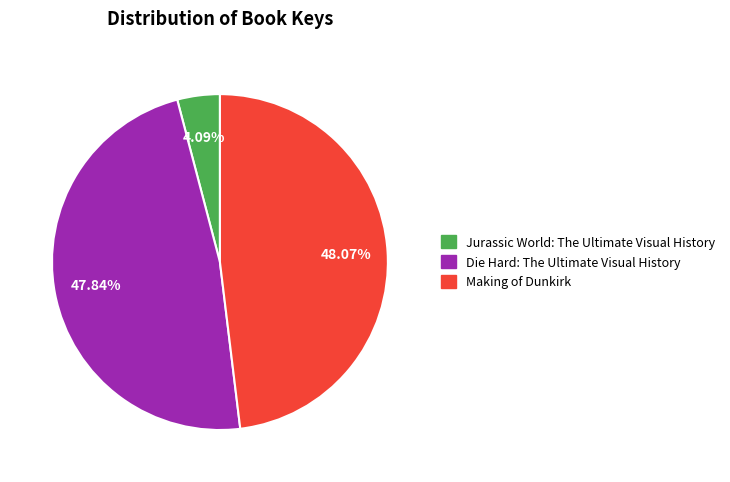

Combined, do Jurassic World: The Ultimate Visual History and Die Hard: The Ultimate Visual History account for over 50%?

Yes